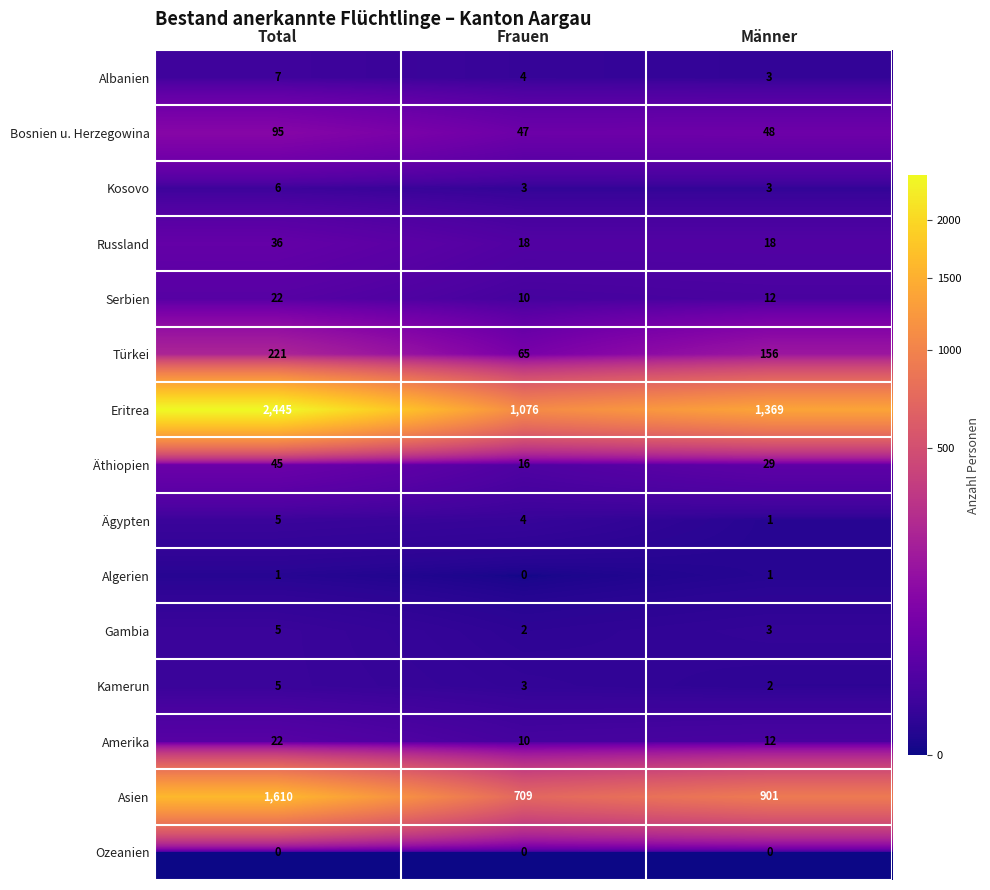

What is the difference between the second highest and minimum values in the Asien series?

192